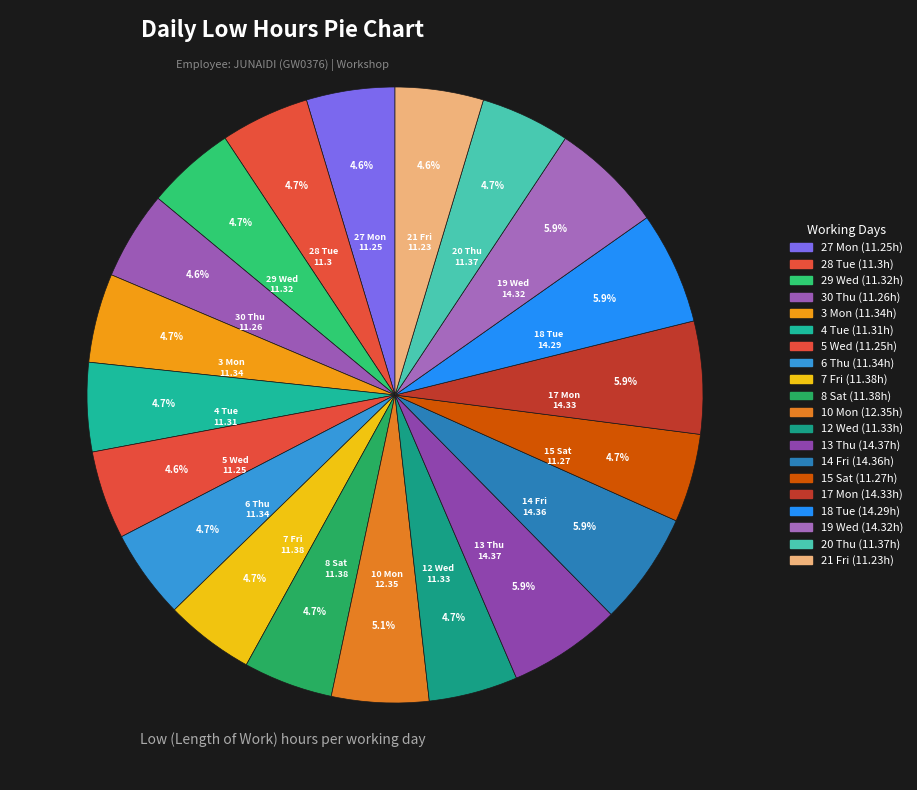

To the nearest percent, what portion does 20 Thu represent?

5%